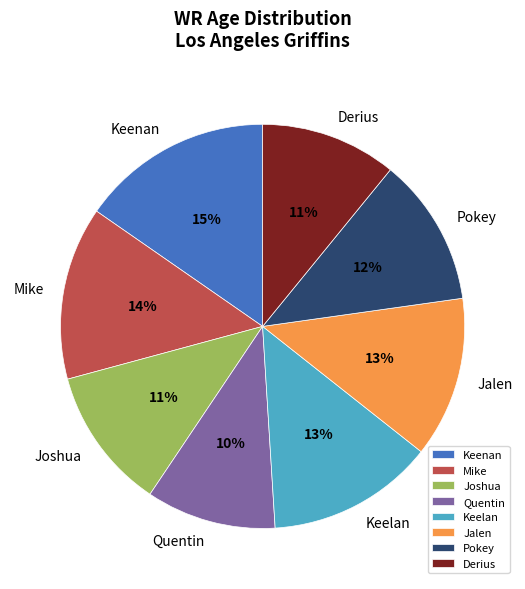

Is there any slice that represents more than half of the pie?

No